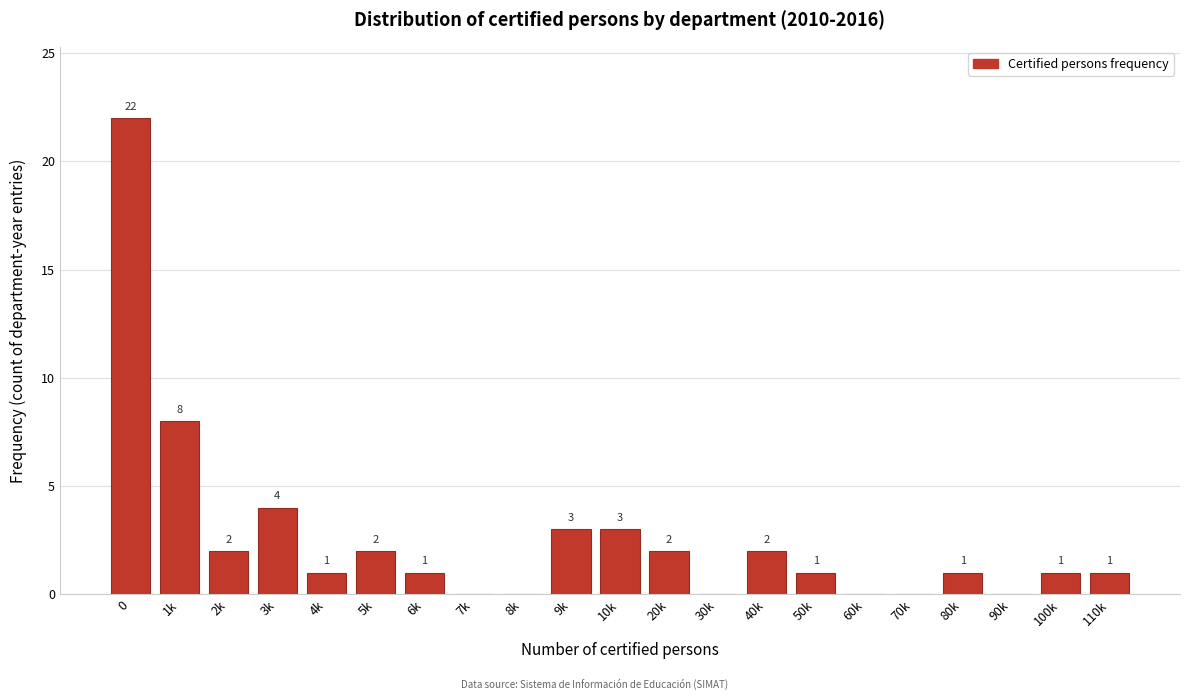

Reading left to right, extract all data points from this chart.

0=22	1k=8	2k=2	3k=4	4k=1	5k=2	6k=1	7k=0	8k=0	9k=3	10k=3	20k=2	30k=0	40k=2	50k=1	60k=0	70k=0	80k=1	90k=0	100k=1	110k=1